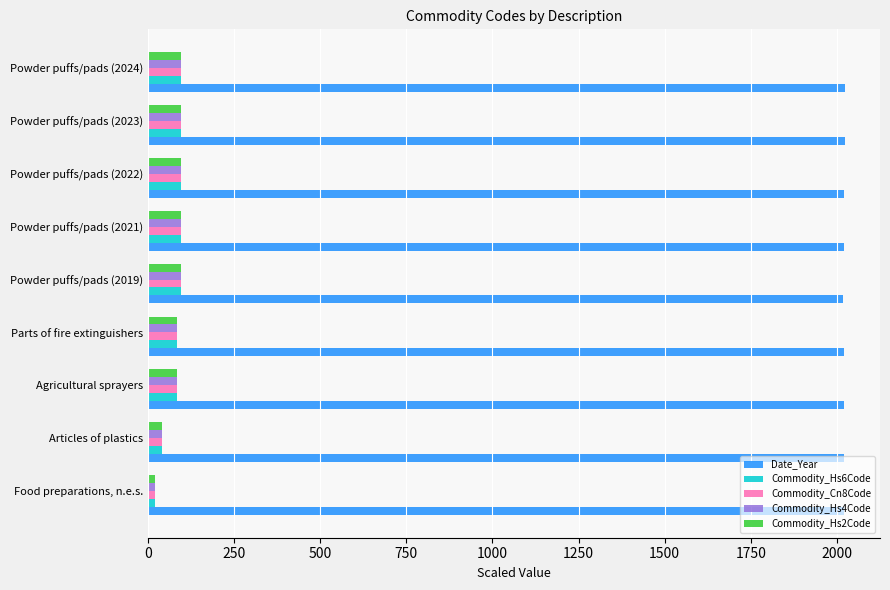

True or false: Commodity_Hs4Code has a value of 24.1 at Powder puffs/pads (2024).

False